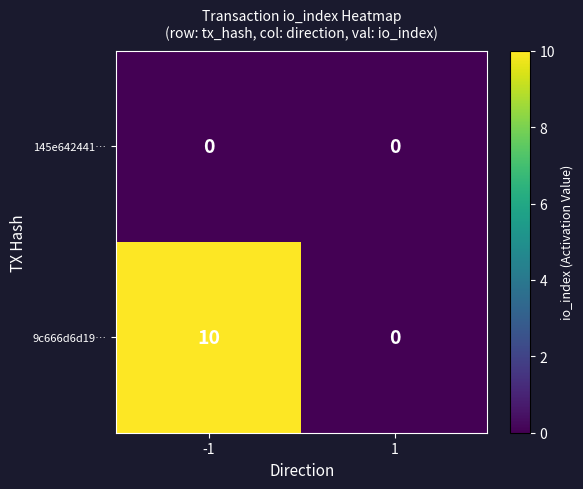

The 9c666d6d19… series shows 10 at -1. True or false?

True